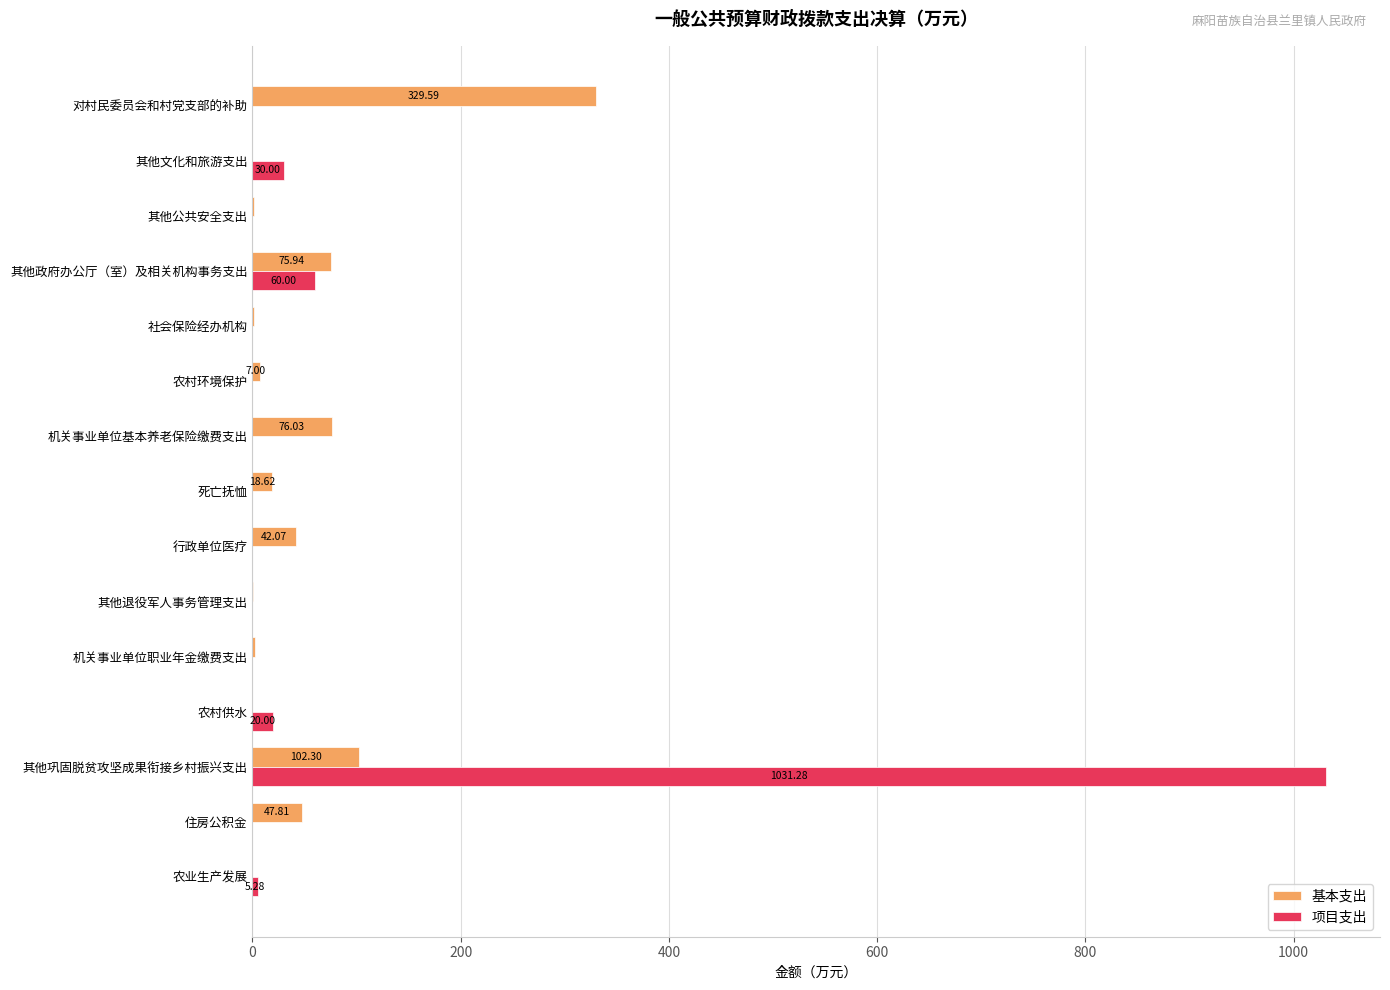

What is the total value across all series at 住房公积金?

47.8